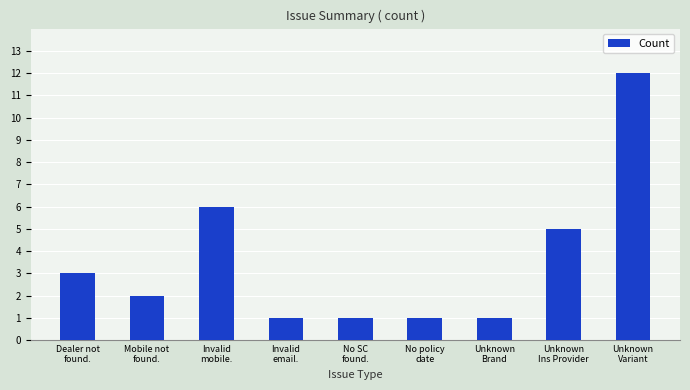

What is the difference between the second highest and second lowest values?

5